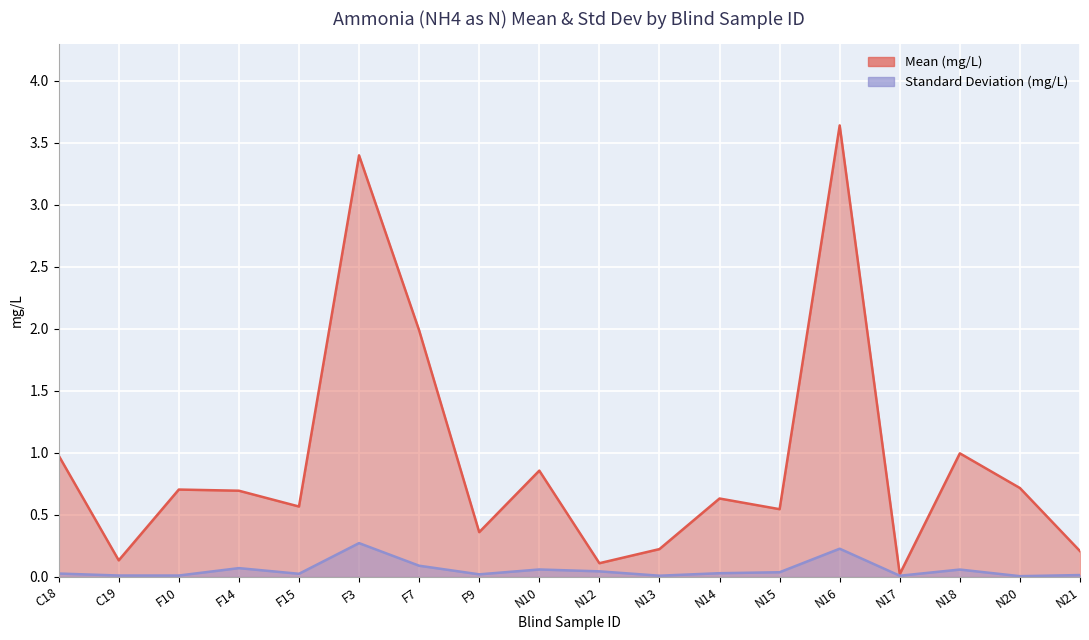

What are all the series names shown in the legend?

Mean, Standard Deviation